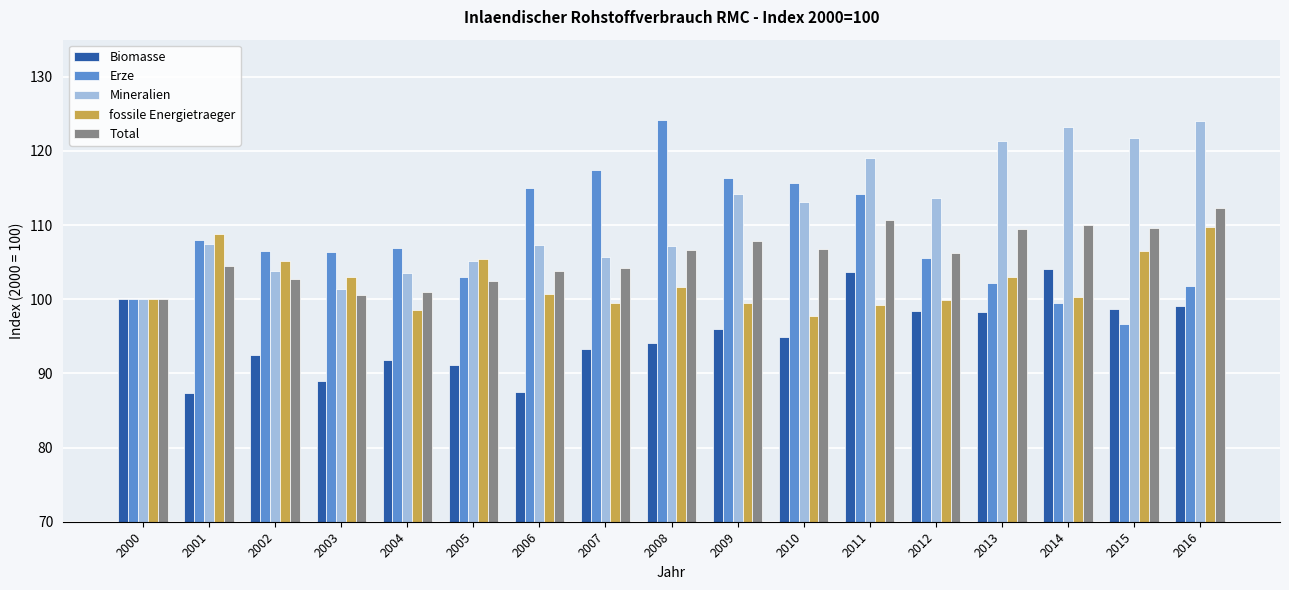

What is the sum of all fossile Energietraeger values?

1738.8